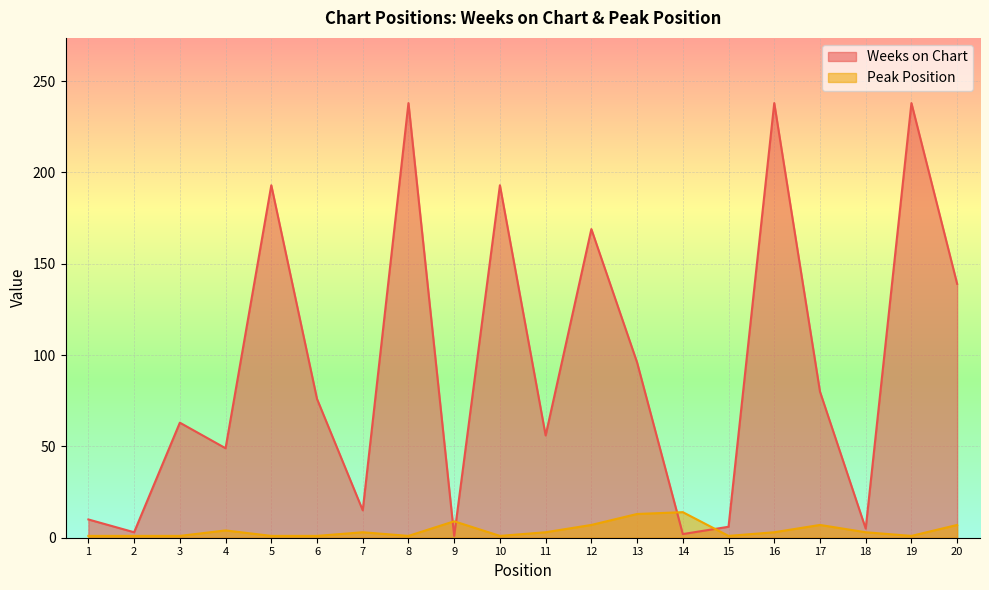

How many lines are shown in the chart?

2